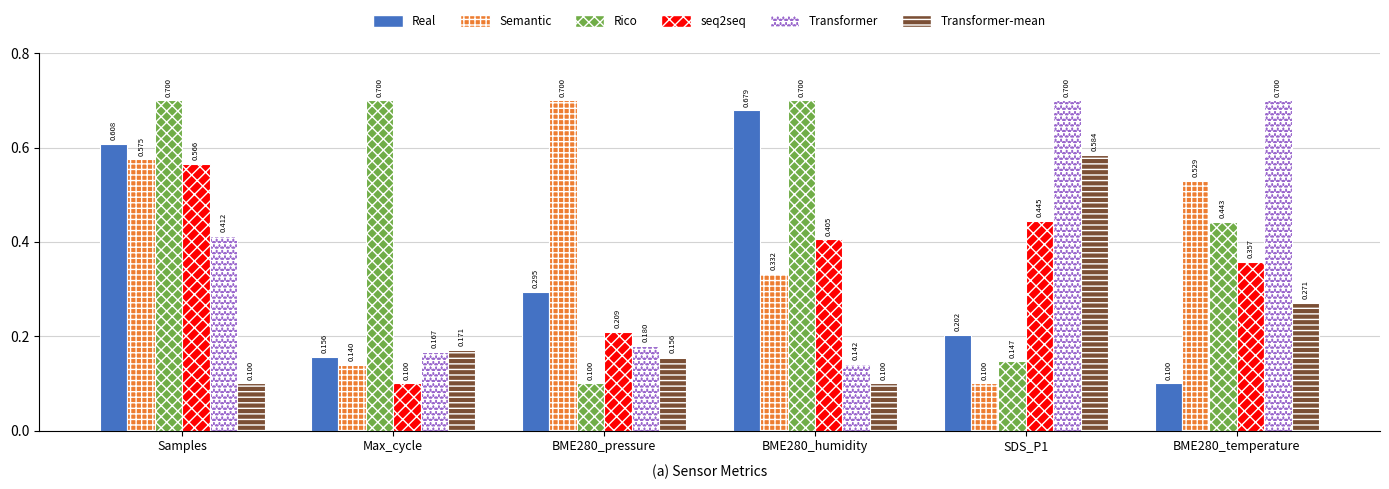

What position from the right is BME280_humidity?

3